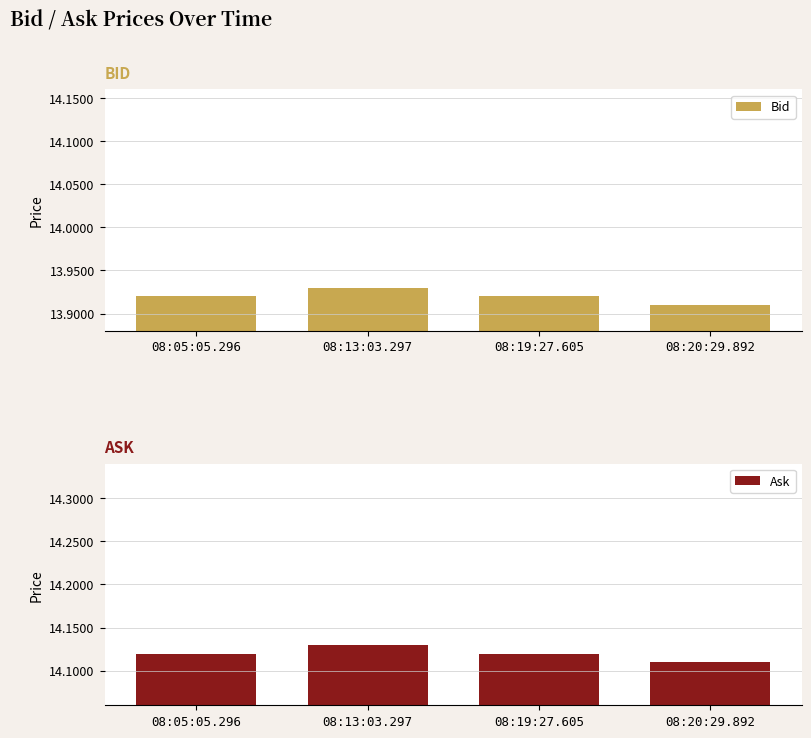

Which label corresponds to the largest value in the chart?

08:13:03.297